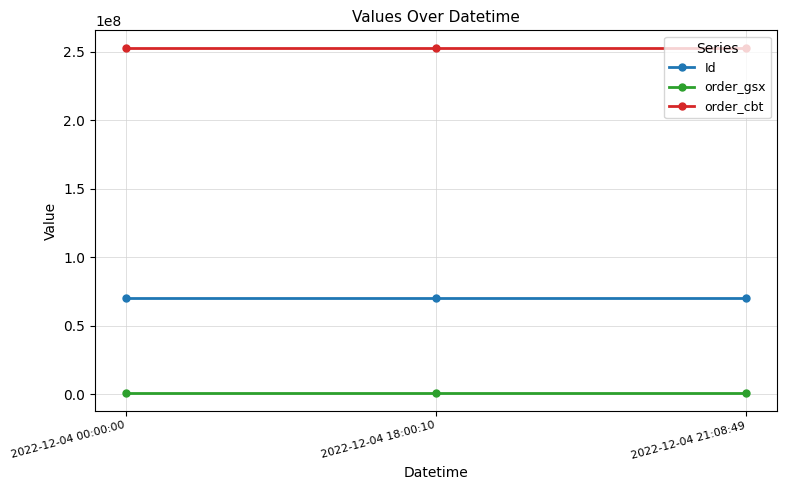

What is the total value across all series at 2022-12-04 21:08:49?

323372326